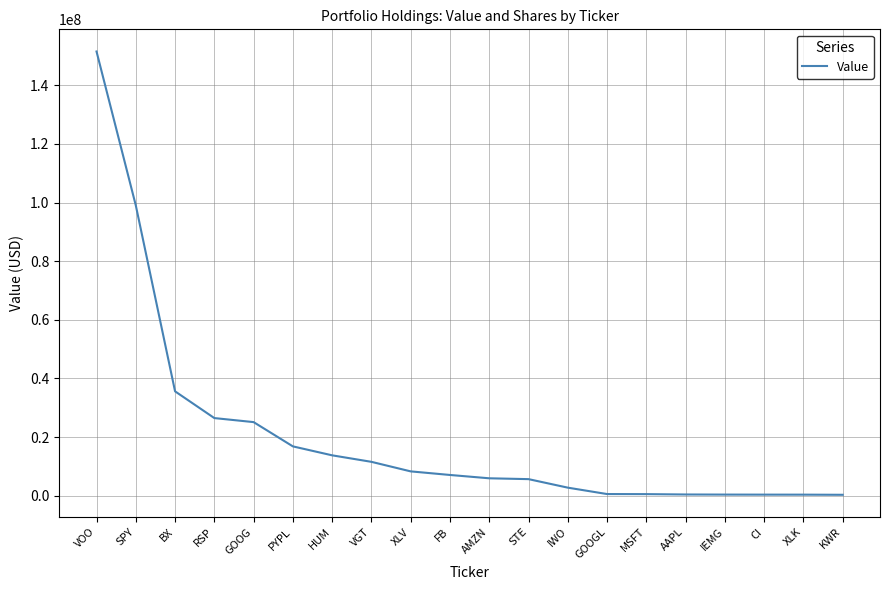

What is the change in value from PYPL to XLV?

-8528000